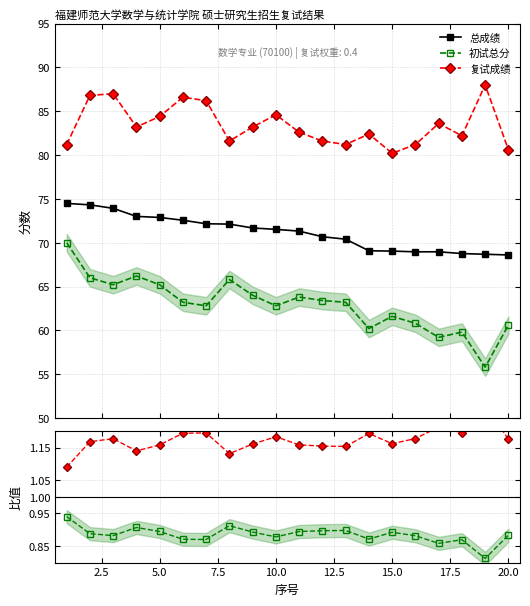

Is this an area chart (filled region under the line)?

No